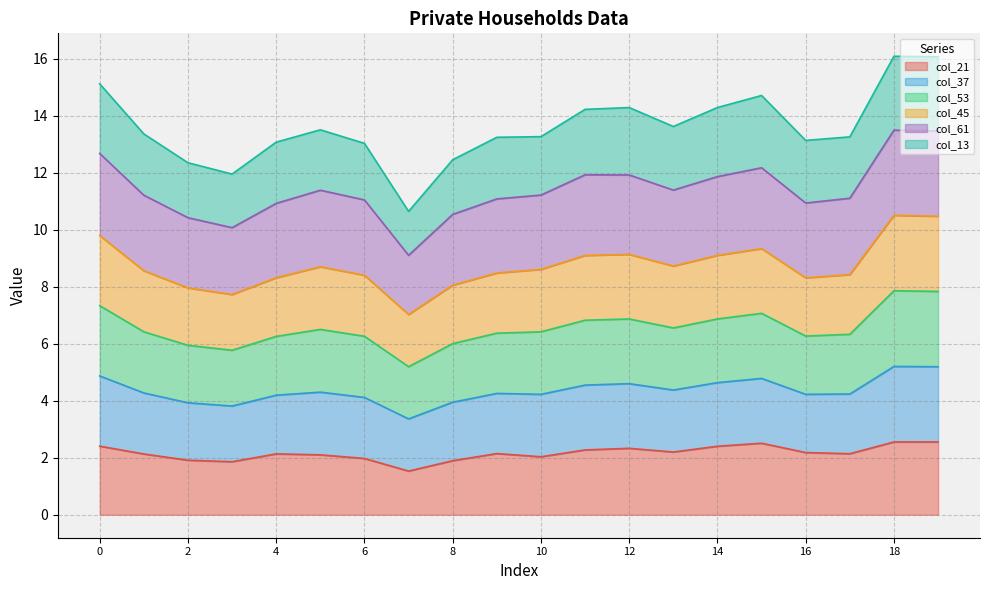

Does the chart have visible grid lines?

Yes